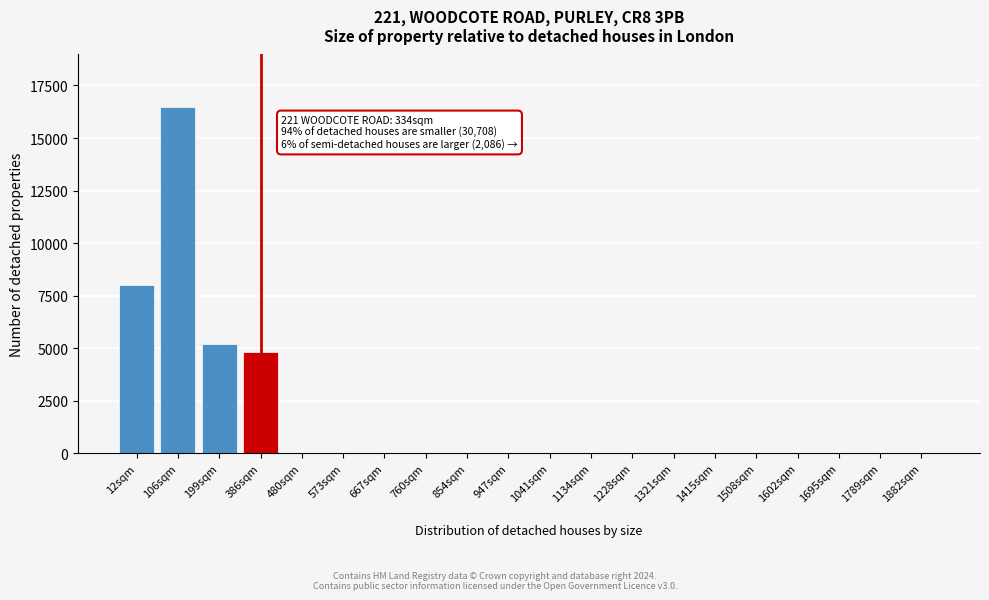

Reading left to right, what are all the values shown in this chart?

12sqm=8000	106sqm=16500	199sqm=5200	386sqm=4800	480sqm=0	573sqm=0	667sqm=0	760sqm=0	854sqm=0	947sqm=0	1041sqm=0	1134sqm=0	1228sqm=0	1321sqm=0	1415sqm=0	1508sqm=0	1602sqm=0	1695sqm=0	1789sqm=0	1882sqm=0